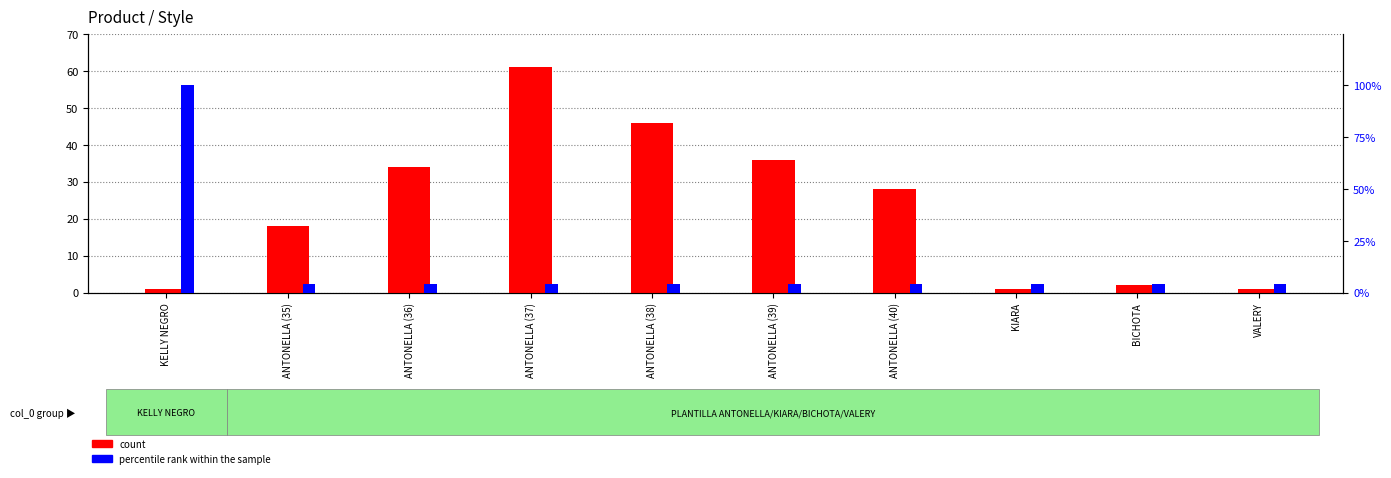

What is the difference between the highest and lowest values at ANTONELLA (37)?

56.7